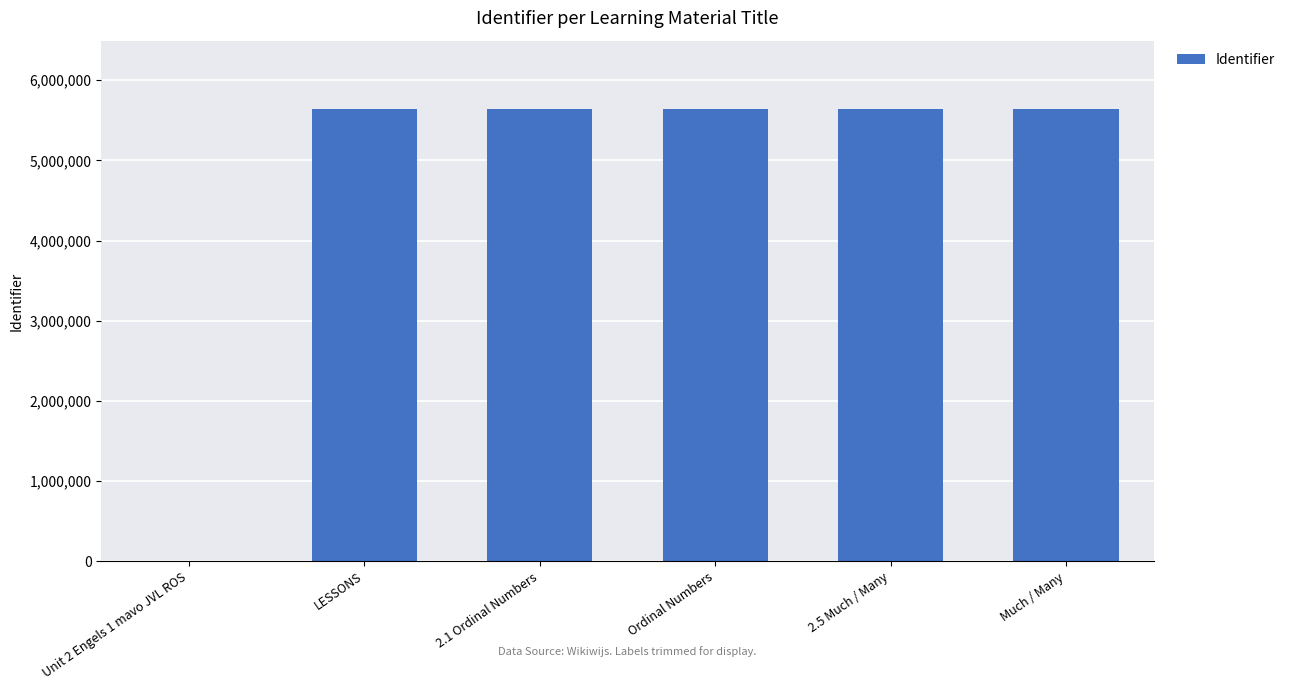

Where is the data nearest to the value 2823320?

2.1 Ordinal Numbers